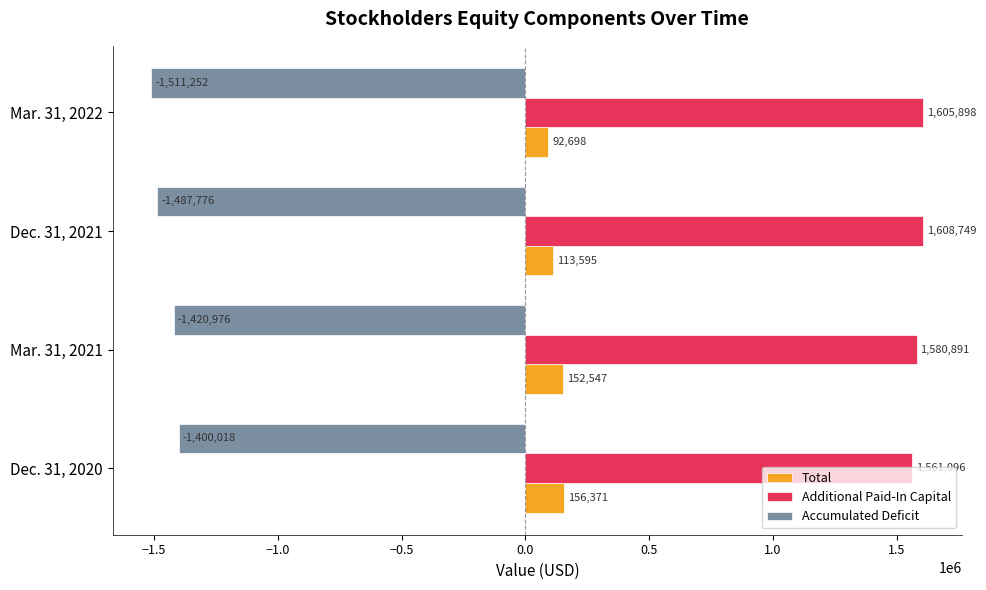

Which series has the widest spread of values?

Accumulated Deficit